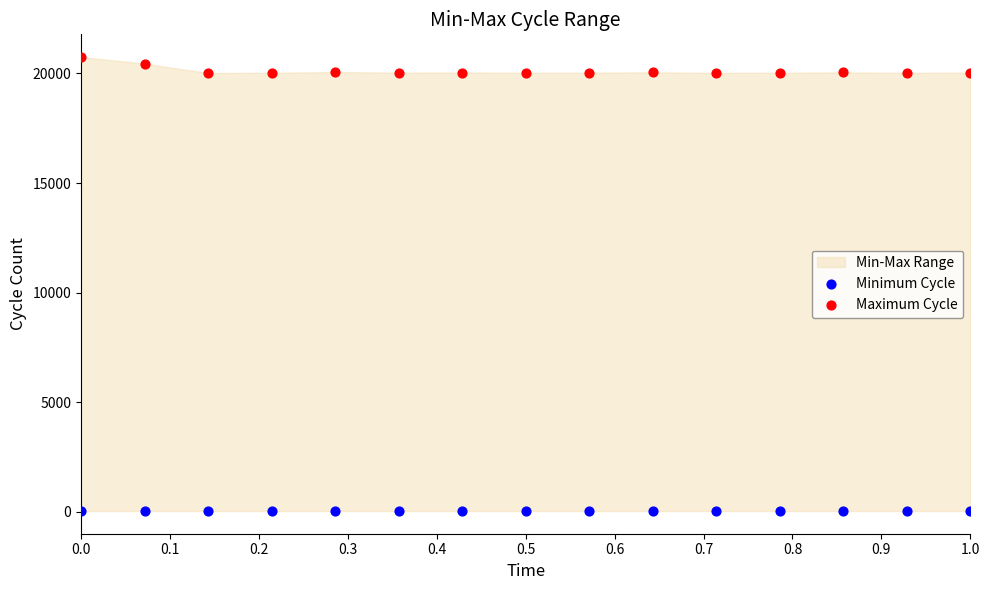

Which series reaches the maximum Y coordinate?

Maximum Cycle